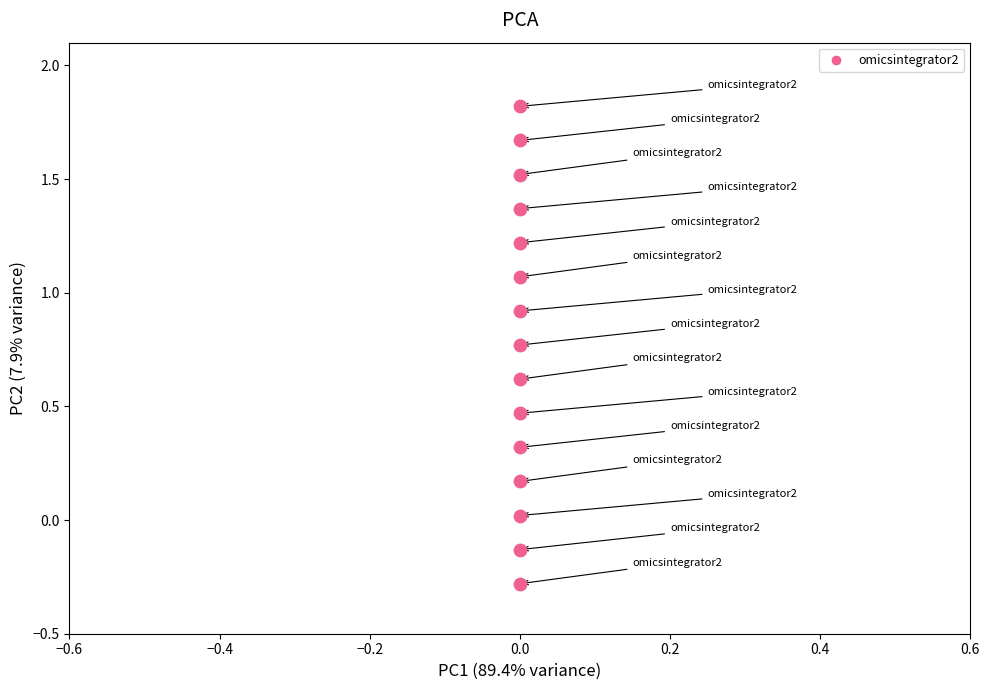

What is the range of Y values (max minus min)?

2.1